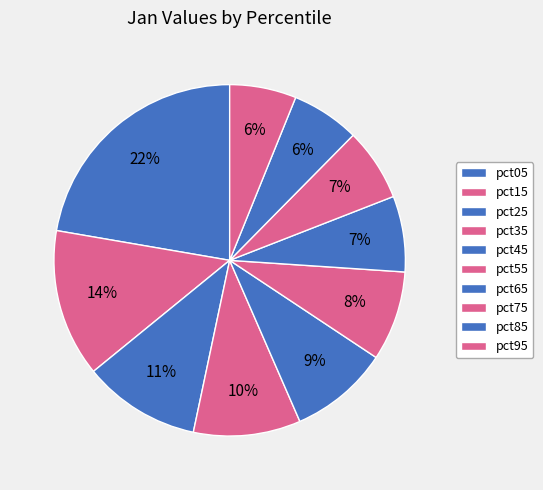

To the nearest percent, what is the average slice percentage?

10%